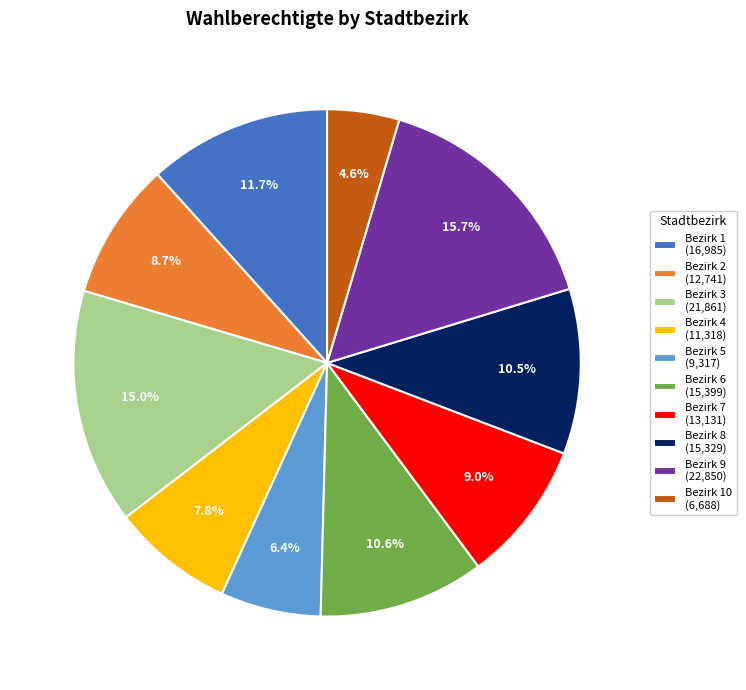

What percentage is NOT represented by Bezirk 5 (9,317)?

93.6%